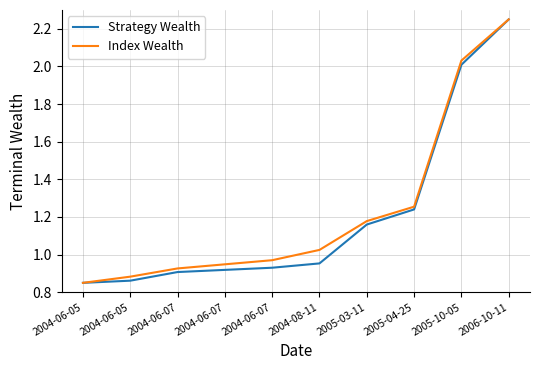

Does the chart display data point markers on the line(s)?

No